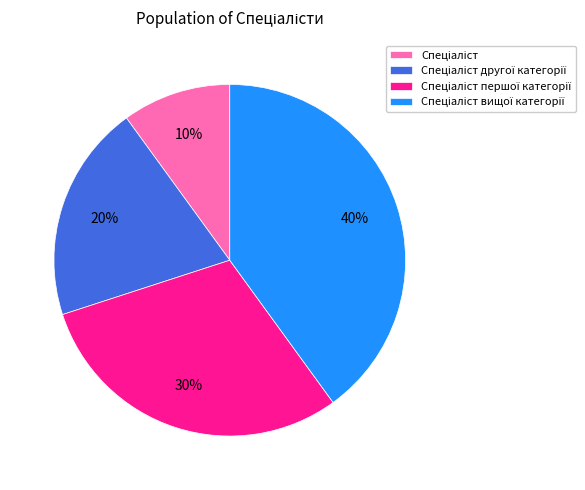

To the nearest percent, what is the difference between the largest and smallest slice percentages?

30%